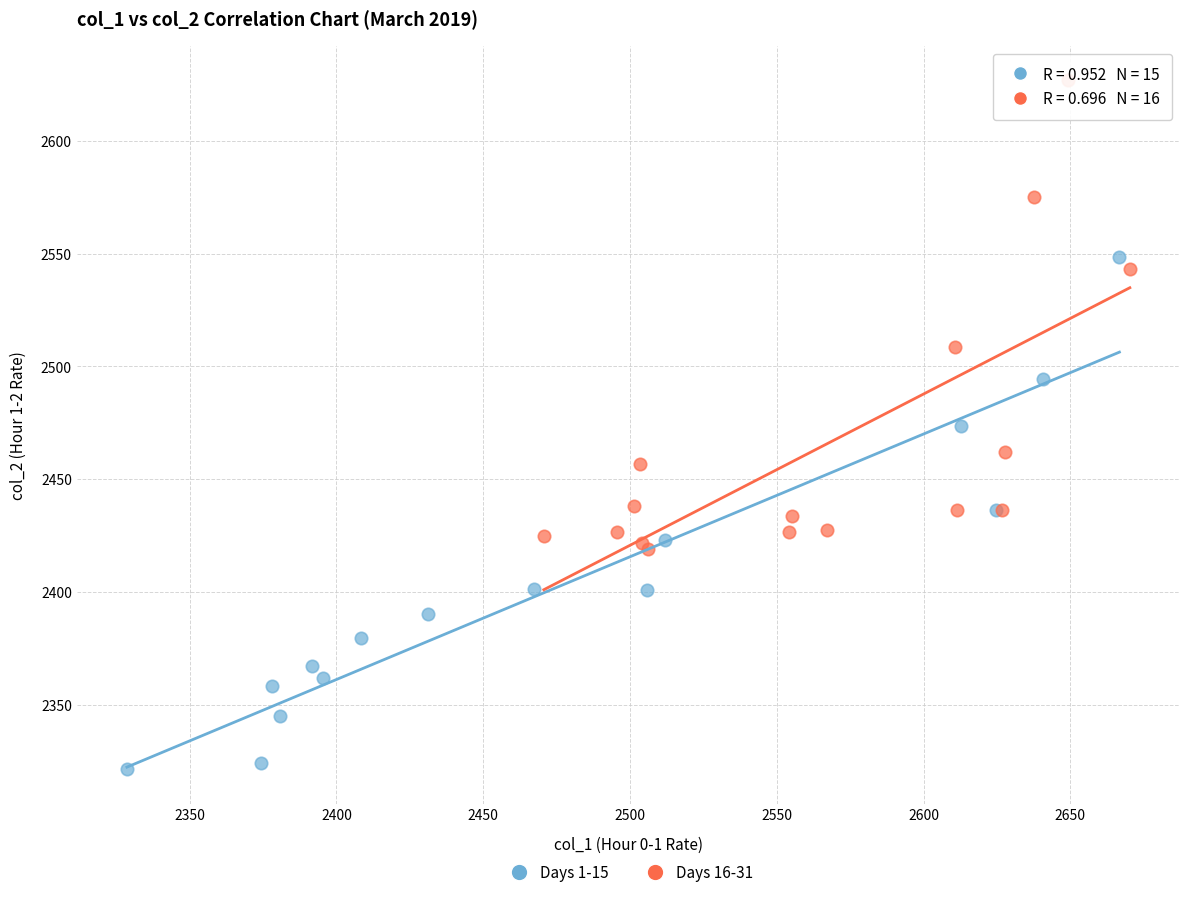

Which series has the largest Y range (max minus min)?

Days 1-15